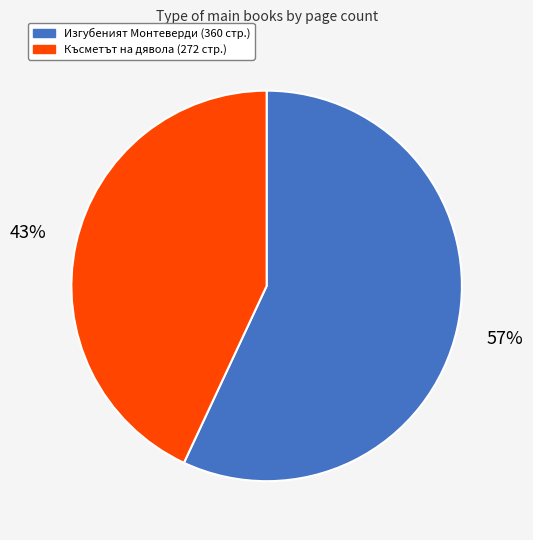

Count the number of slices in the pie.

2